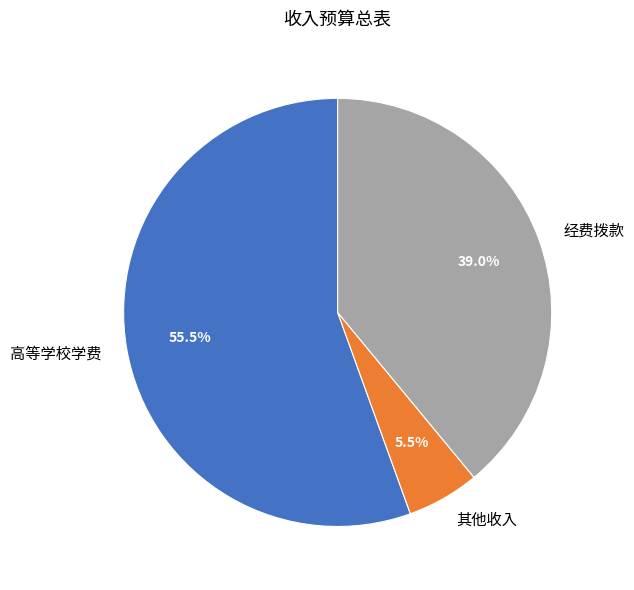

To the nearest percent, what is the difference between the 经费拨款 and 其他收入 slice percentages?

34%